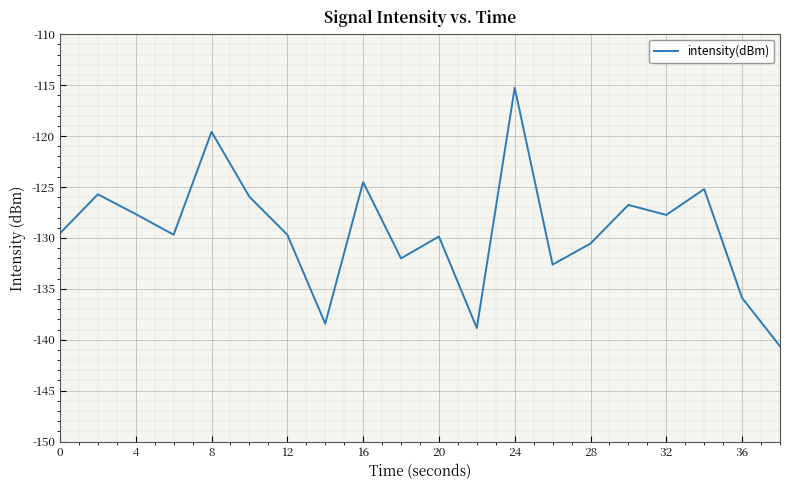

What is the minimum value shown in the chart?

-140.6